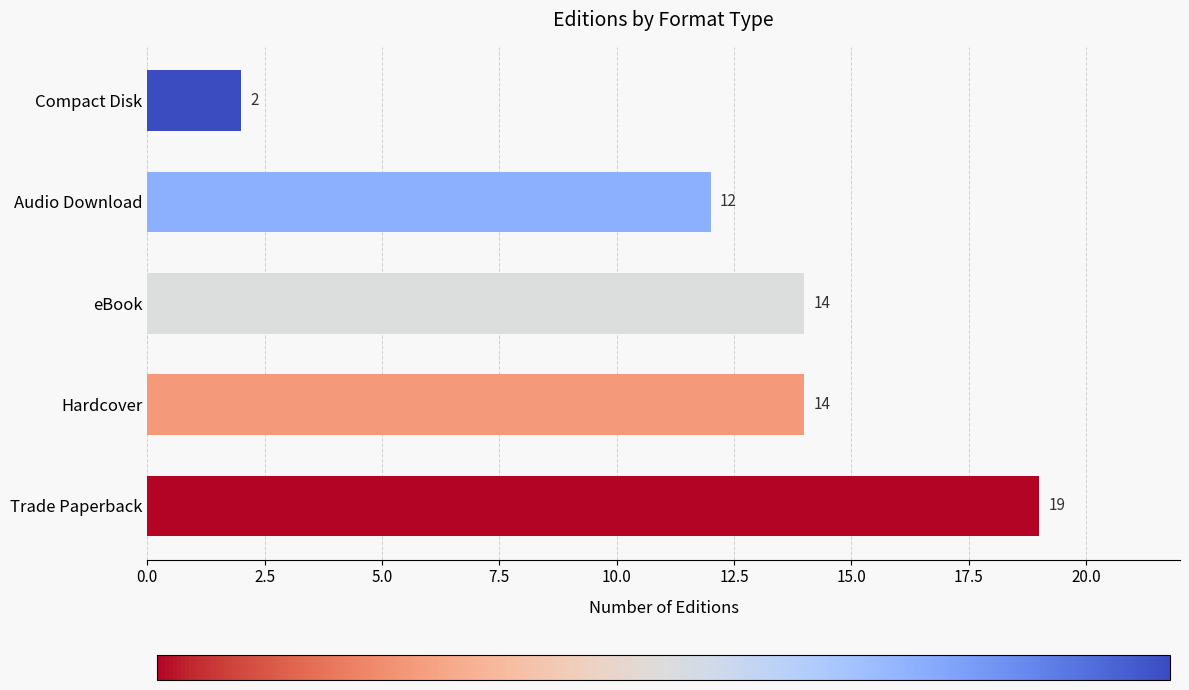

What is the change in value from Trade Paperback to Hardcover?

-5